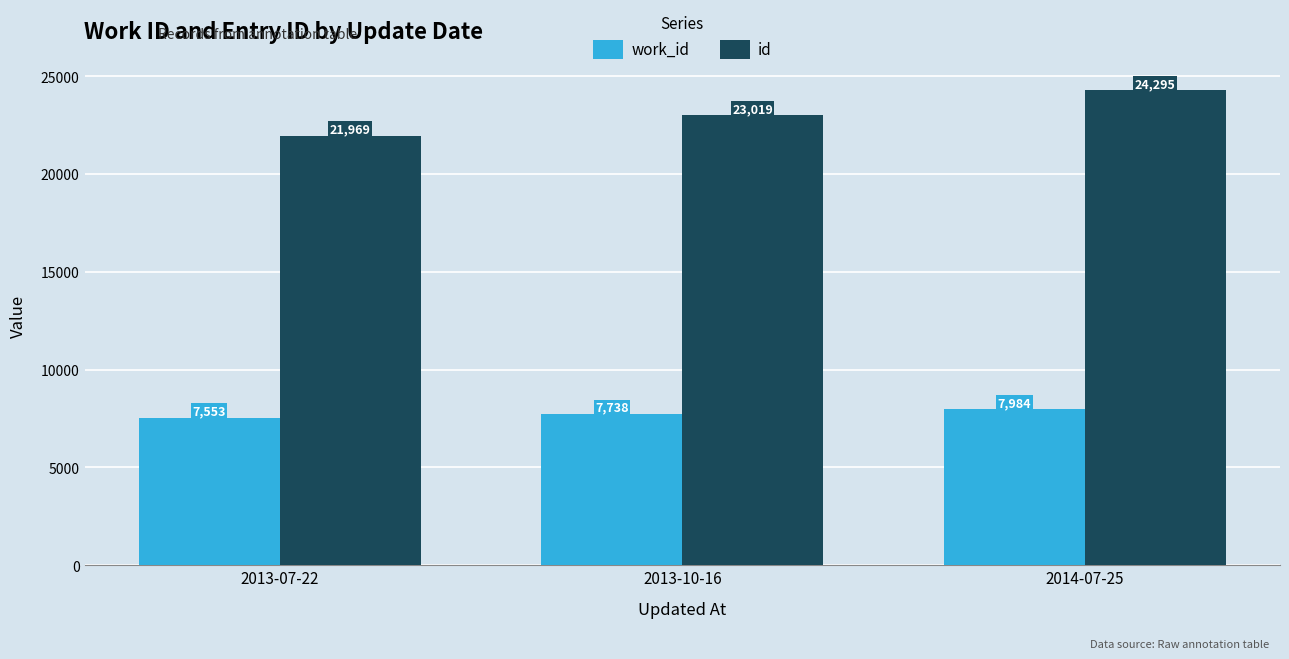

Rank the series at 2013-10-16 from lowest to highest value.

work_id, id